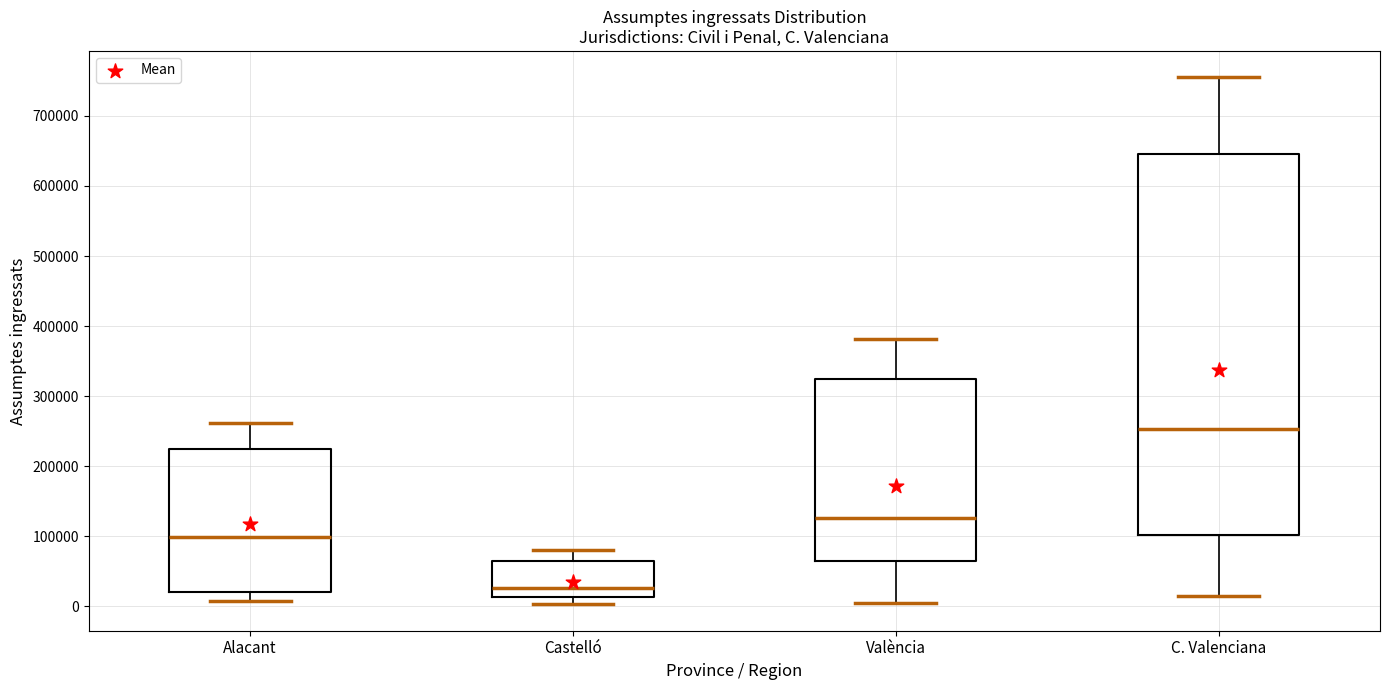

Where is the upper edge of the box for Alacant on the y-axis? The values are not printed on the chart, so give them approximately, as read against the axis.

220000